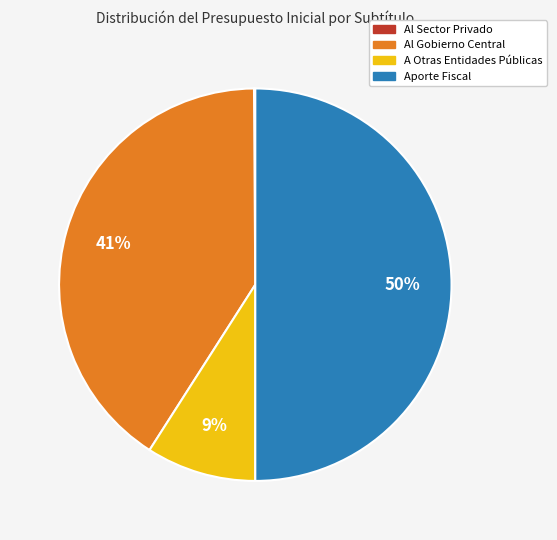

Combined, do A Otras Entidades Públicas and Aporte Fiscal account for over 50%?

Yes